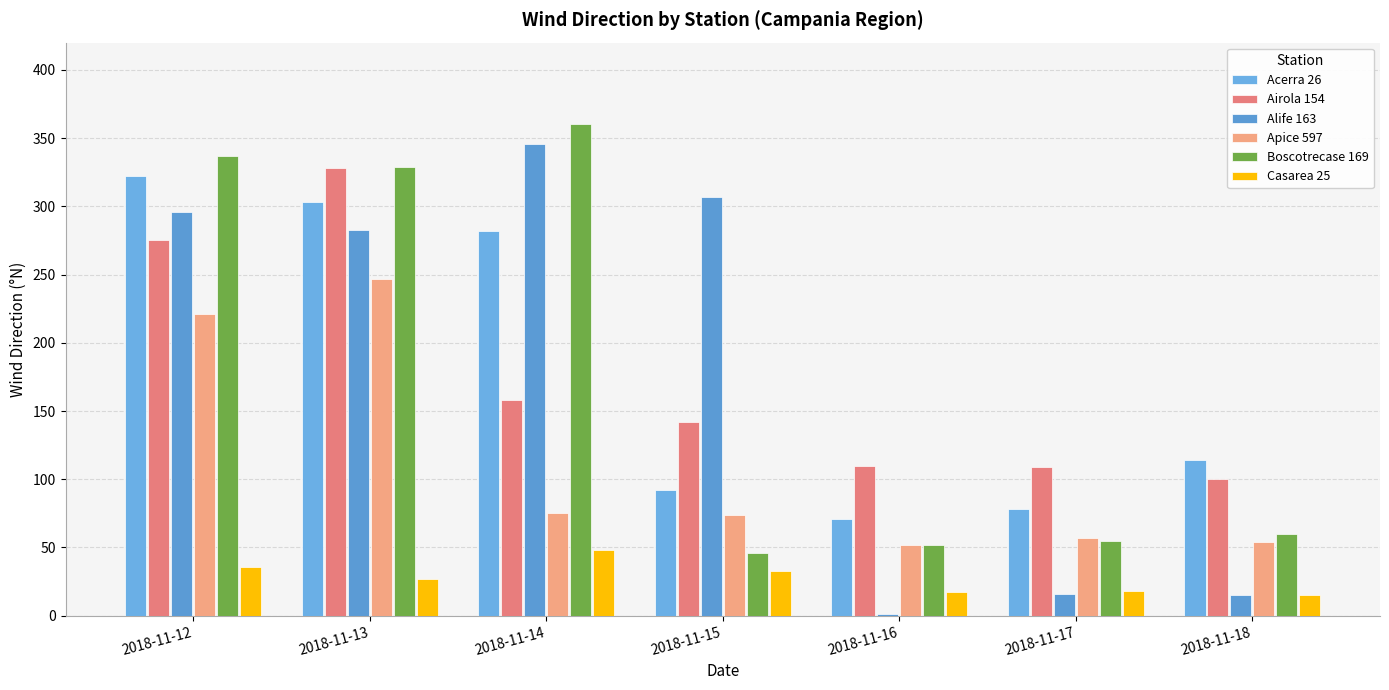

Reading left to right, extract all data points from this chart.

Acerra 26: 2018-11-12=322	2018-11-13=303	2018-11-14=282	2018-11-15=92	2018-11-16=71	2018-11-17=78	2018-11-18=114
Airola 154: 2018-11-12=275	2018-11-13=328	2018-11-14=158	2018-11-15=142	2018-11-16=110	2018-11-17=109	2018-11-18=100
Alife 163: 2018-11-12=296	2018-11-13=283	2018-11-14=346	2018-11-15=307	2018-11-16=1	2018-11-17=16	2018-11-18=15
Apice 597: 2018-11-12=221	2018-11-13=247	2018-11-14=75	2018-11-15=74	2018-11-16=52	2018-11-17=57	2018-11-18=54
Boscotrecase 169: 2018-11-12=337	2018-11-13=329	2018-11-14=360	2018-11-15=46	2018-11-16=52	2018-11-17=55	2018-11-18=60
Casarea 25: 2018-11-12=36	2018-11-13=27	2018-11-14=48	2018-11-15=33	2018-11-16=17	2018-11-17=18	2018-11-18=15